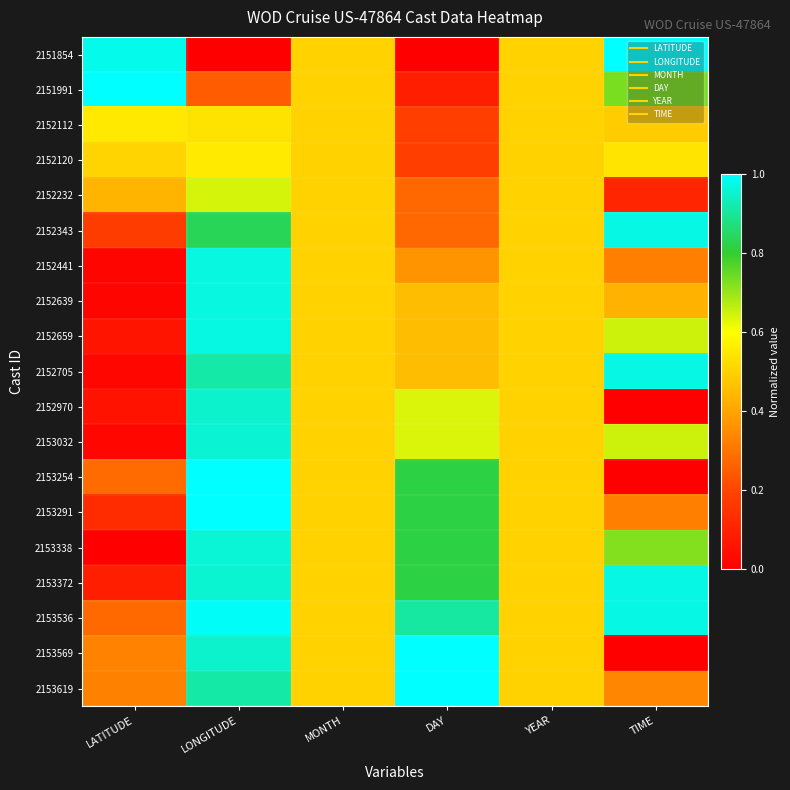

Which has a higher value, LATITUDE or TIME?

TIME